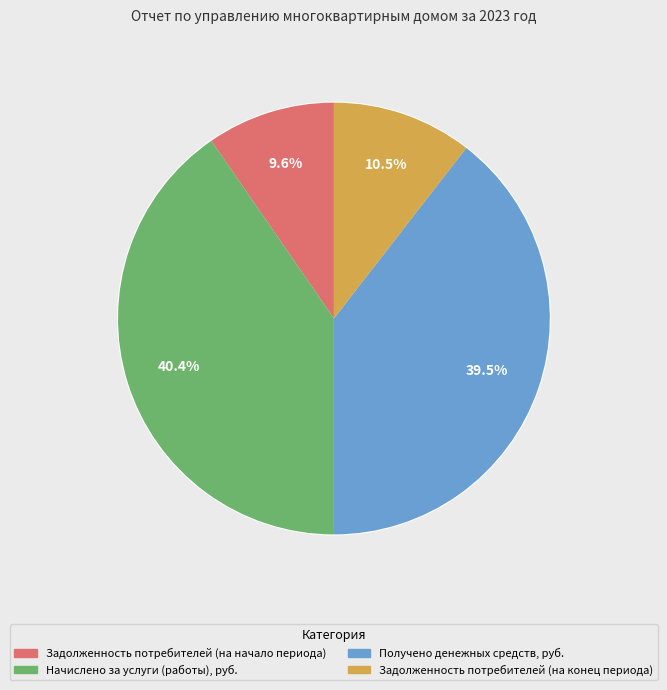

Is it true that Задолженность потребителей (на начало периода) is 10% of the pie?

True